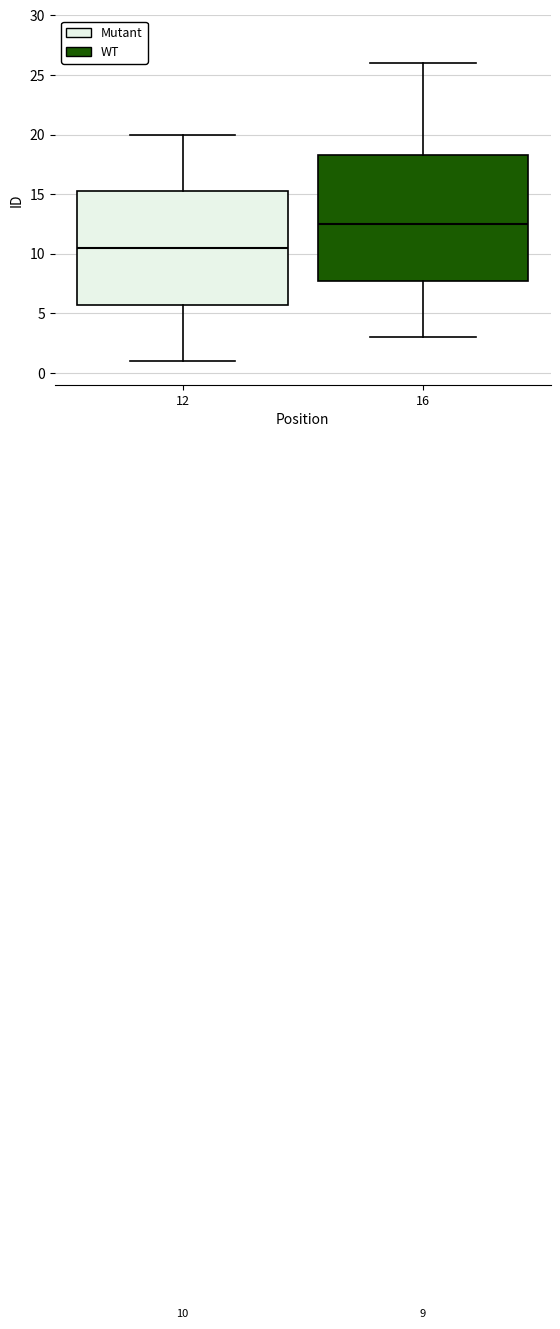

Which box has the highest median line?

16